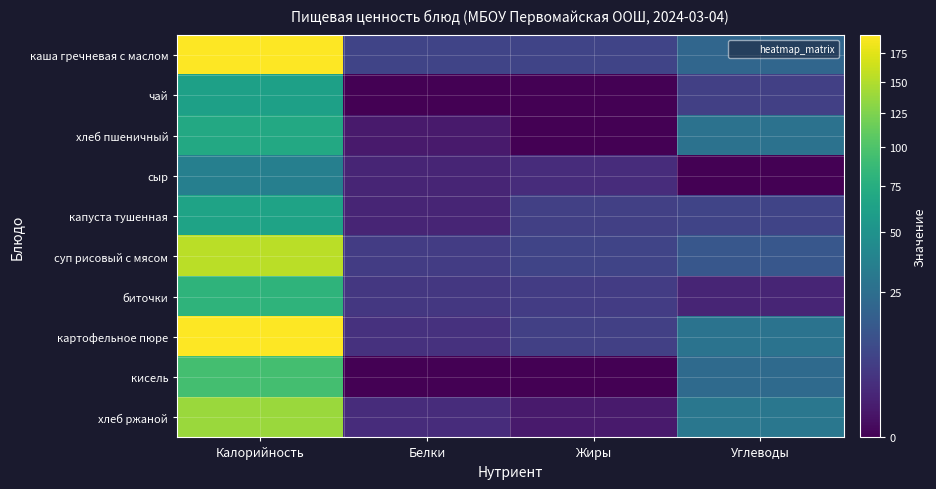

Reading left to right, transcribe all the data shown in this chart.

каша гречневая с маслом: Калорийность=191	Белки=8	Жиры=8	Углеводы=21
чай: Калорийность=62	Белки=0	Жиры=0	Углеводы=7
хлеб пшеничный: Калорийность=70	Белки=1	Жиры=0	Углеводы=27
сыр: Калорийность=36	Белки=2	Жиры=3	Углеводы=0
капуста тушенная: Калорийность=65	Белки=2	Жиры=7	Углеводы=8
суп рисовый с мясом: Калорийность=154	Белки=6	Жиры=8	Углеводы=14
биточки: Калорийность=81	Белки=5	Жиры=6	Углеводы=2
картофельное пюре: Калорийность=192	Белки=4	Жиры=7	Углеводы=28
кисель: Калорийность=94	Белки=0	Жиры=0	Углеводы=23
хлеб ржаной: Калорийность=139	Белки=3	Жиры=1	Углеводы=30